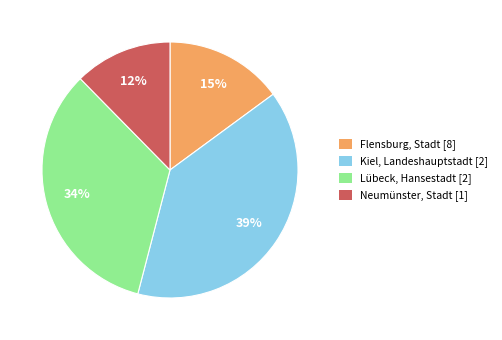

How many slices are in this pie chart?

4